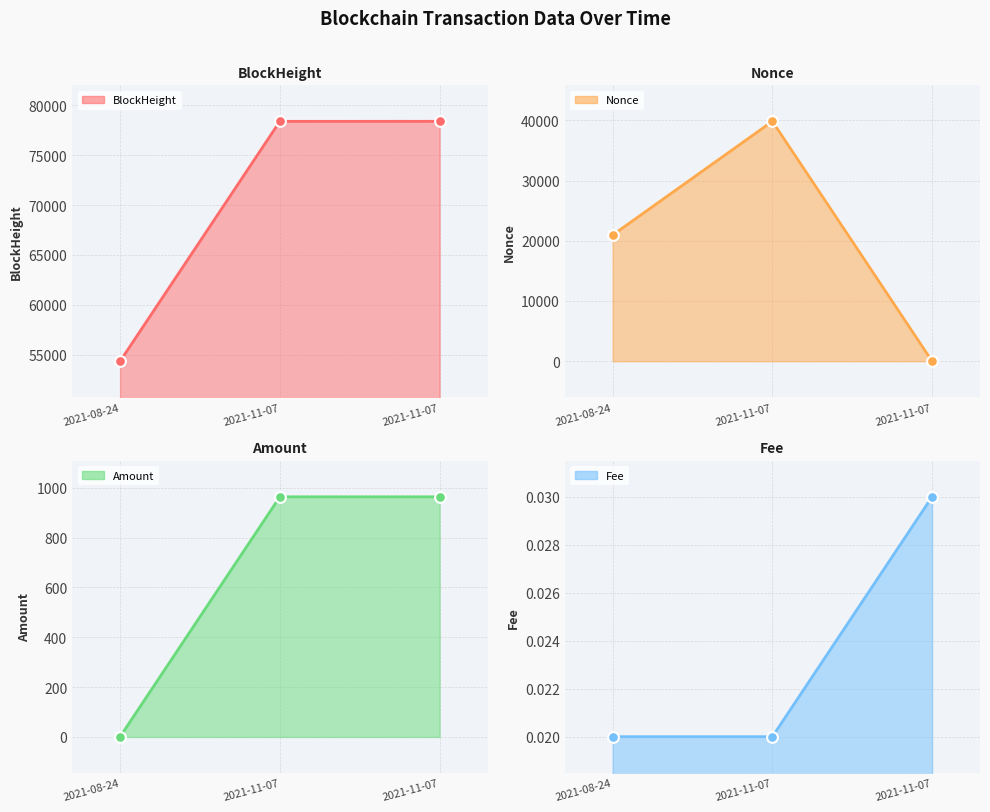

Which series contains the highest Y value?

BlockHeight